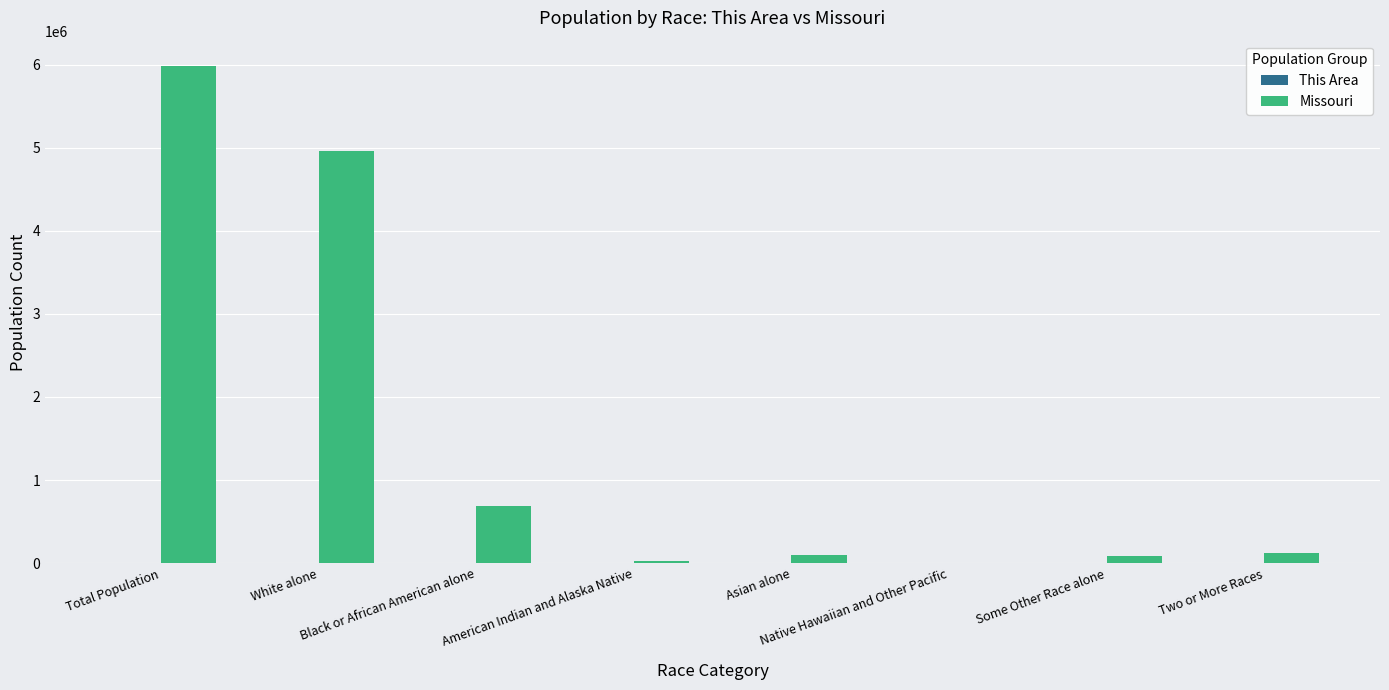

Is it true that Missouri equals 5988927 at Total Population?

True